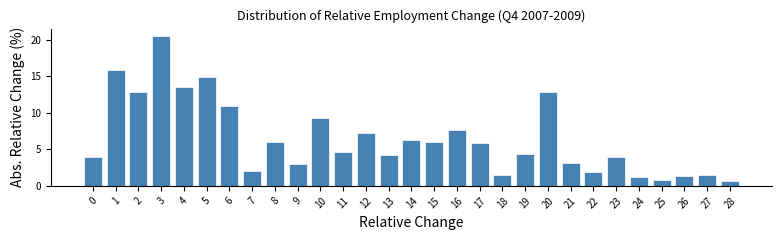

Is it true that the value at 8 is 2.4?

False